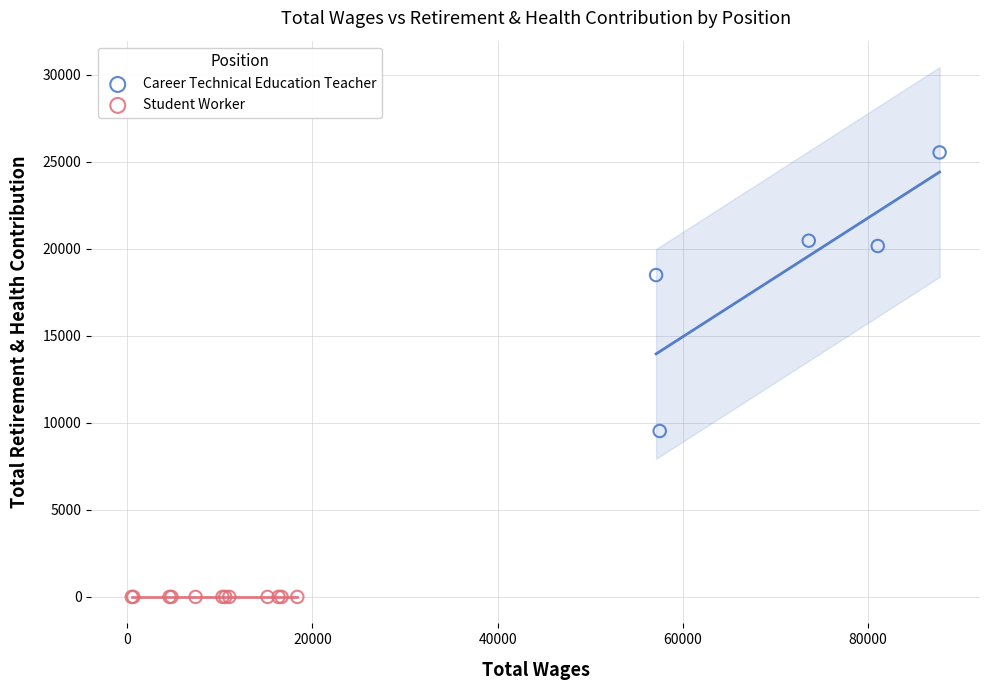

Which series reaches the maximum Y coordinate?

Career Technical Education Teacher